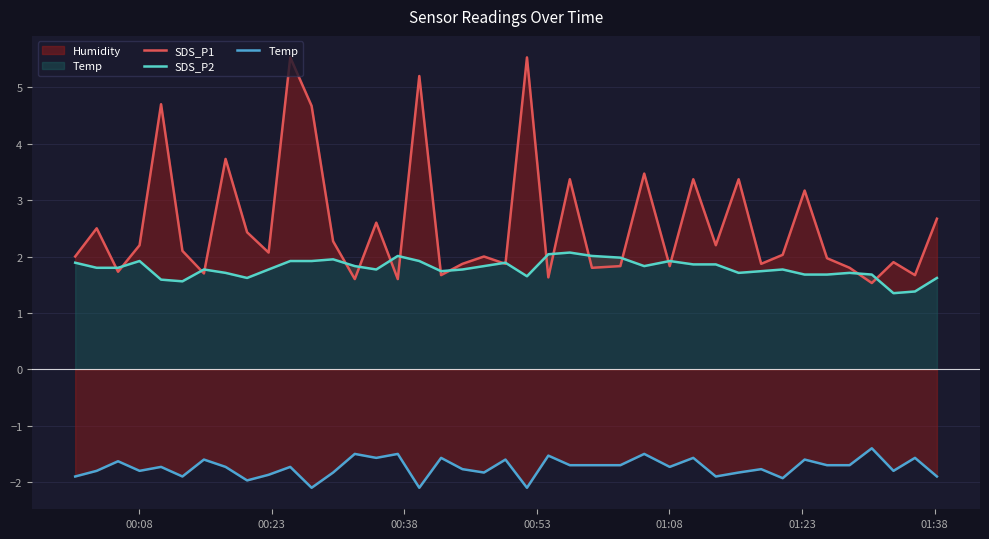

The value of SDS_P1 at 20 is 0.4. True or false?

False